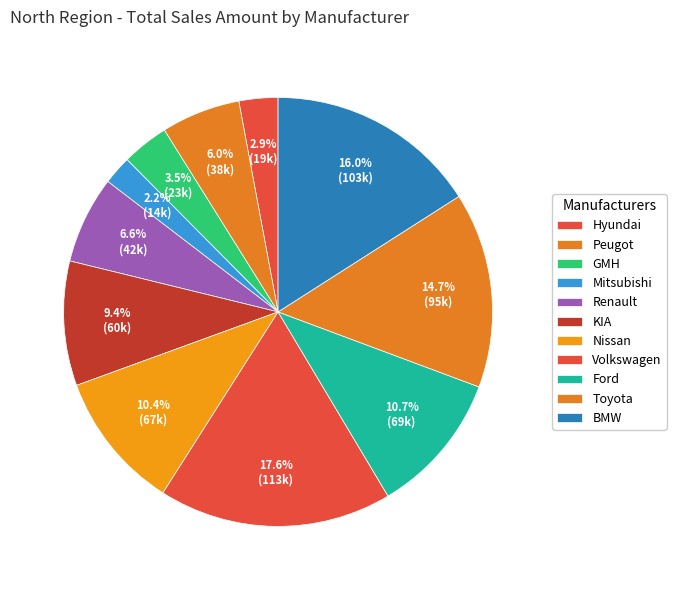

Is there any slice that represents more than half of the pie?

No